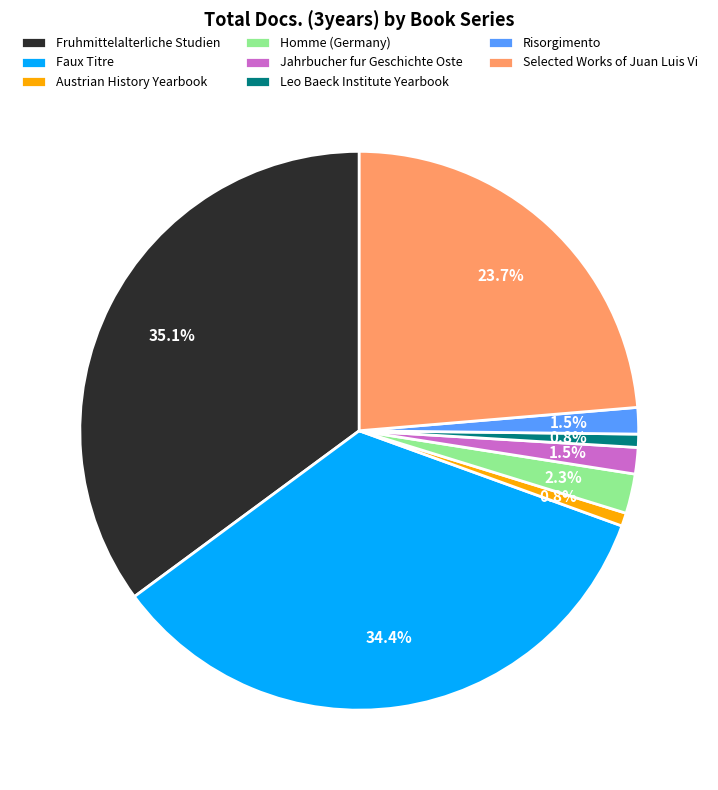

To the nearest percent, what percentage of the pie is Fruhmittelalterliche Studien?

35%